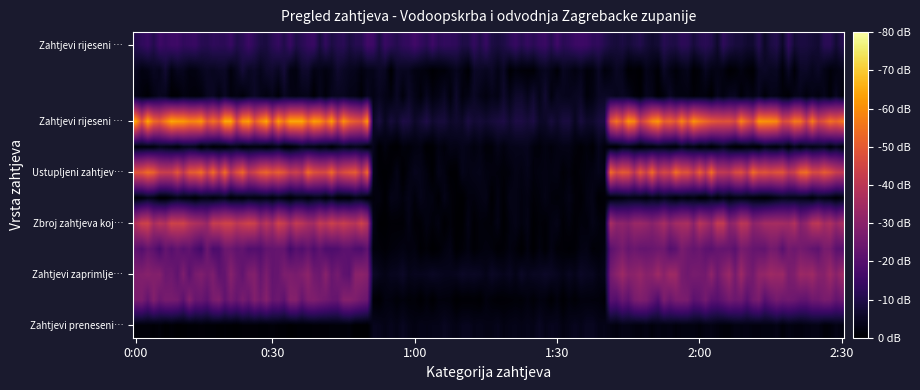

Count the number of data series in this chart.

12